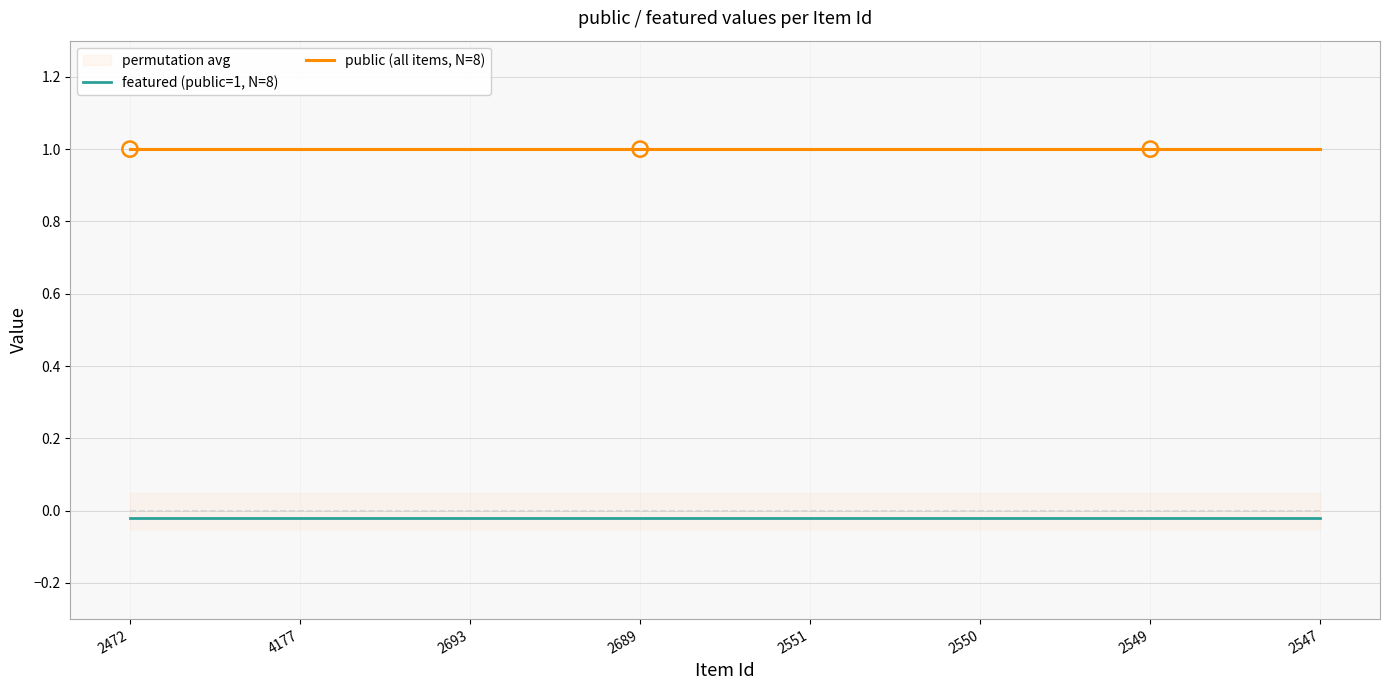

At which category is the sum across all series the highest?

2472